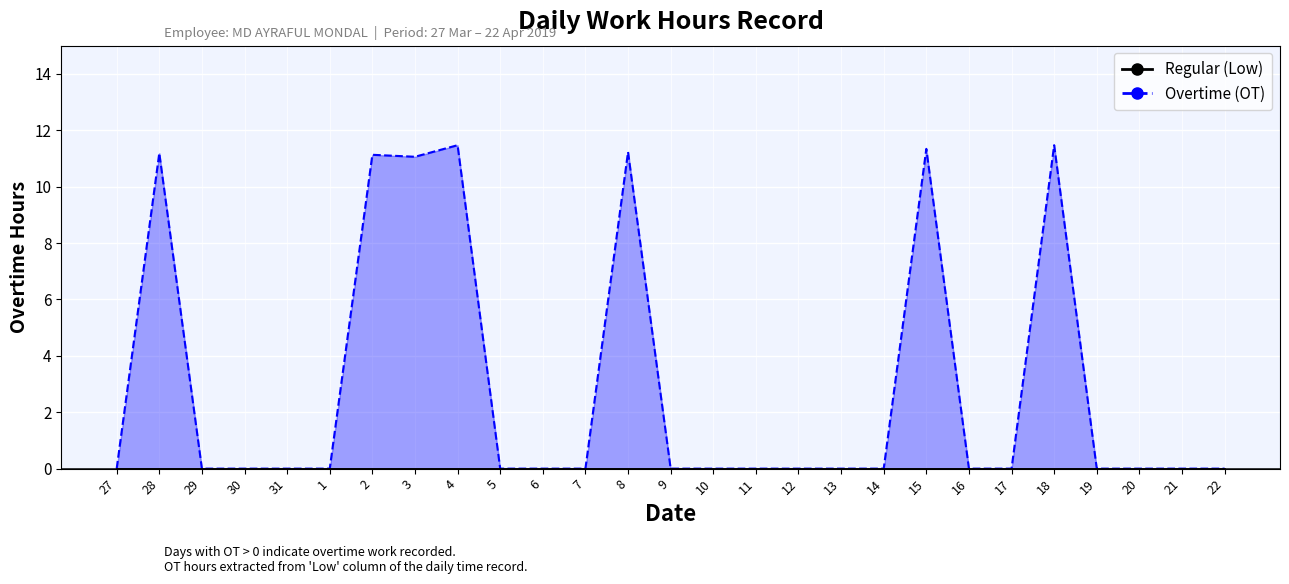

Between 27 and 1, which series saw the biggest shift?

Overtime (OT)